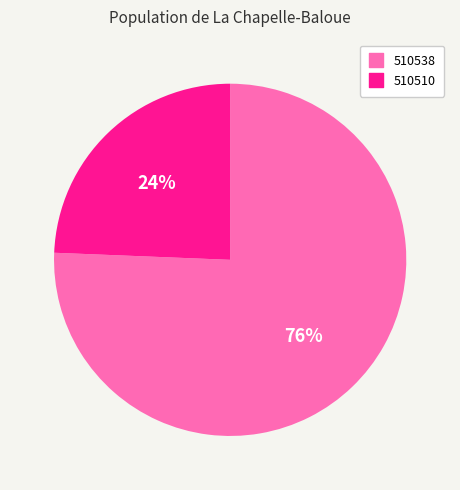

Which slice is the largest?

510538